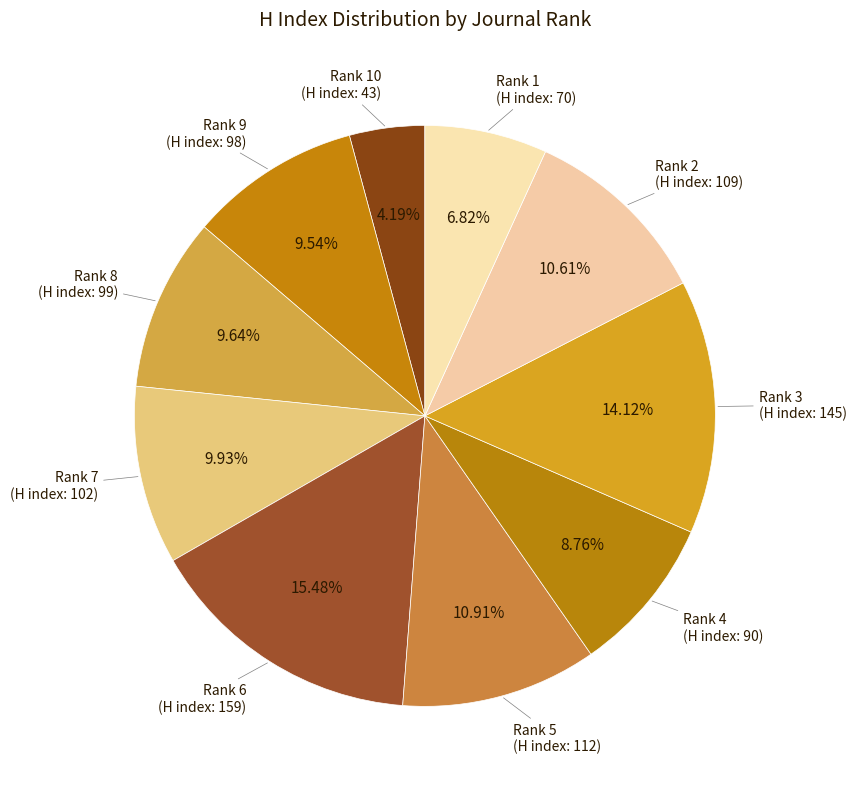

What is the total percentage of Rank 7 and Rank 3?

24.1%